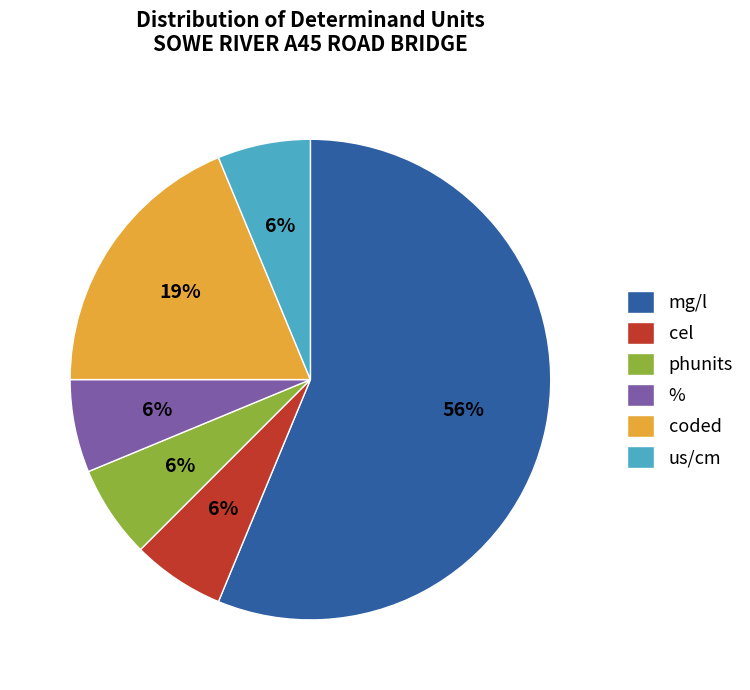

What is the majority slice?

mg/l